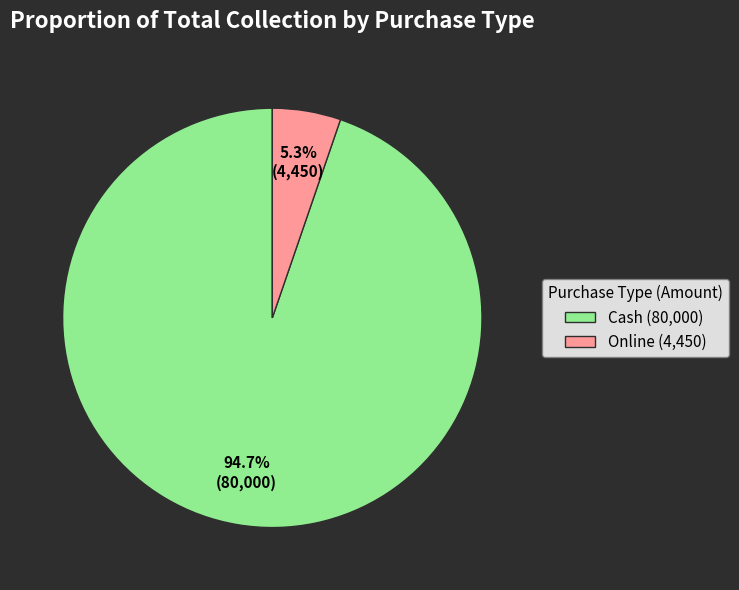

Is there a majority slice in this chart?

Yes